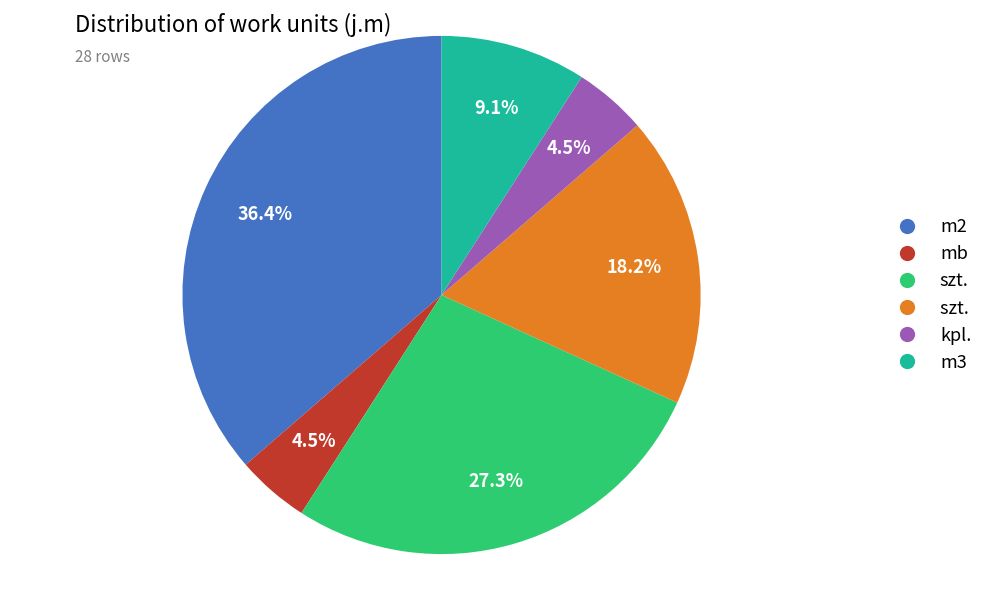

How many slices are in this pie chart?

6